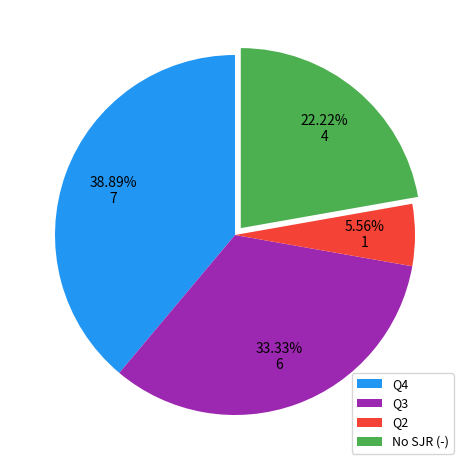

Is there a majority slice in this chart?

No